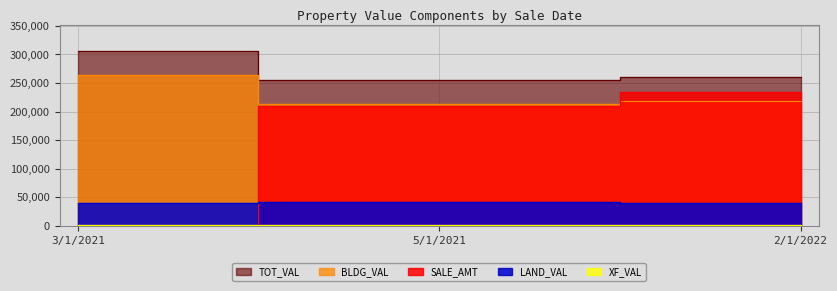

At which label does TOT_VAL reach its peak?

3/1/2021